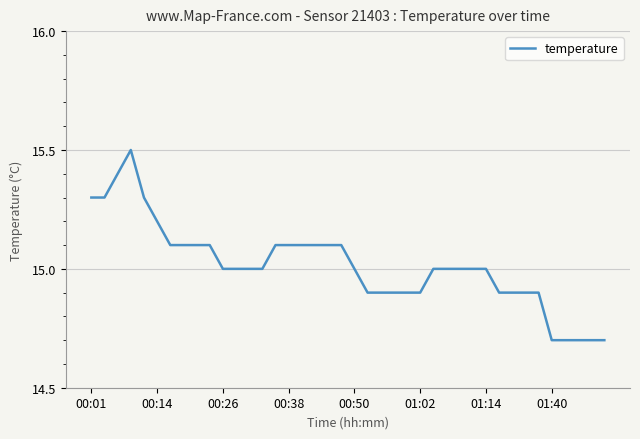

What is the difference between the second highest and minimum values?

0.7